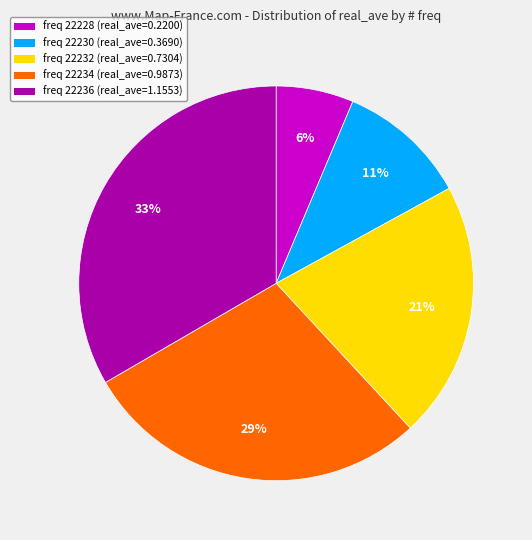

Which category has the smallest portion of the pie?

freq 22228 (real_ave=0.2200)